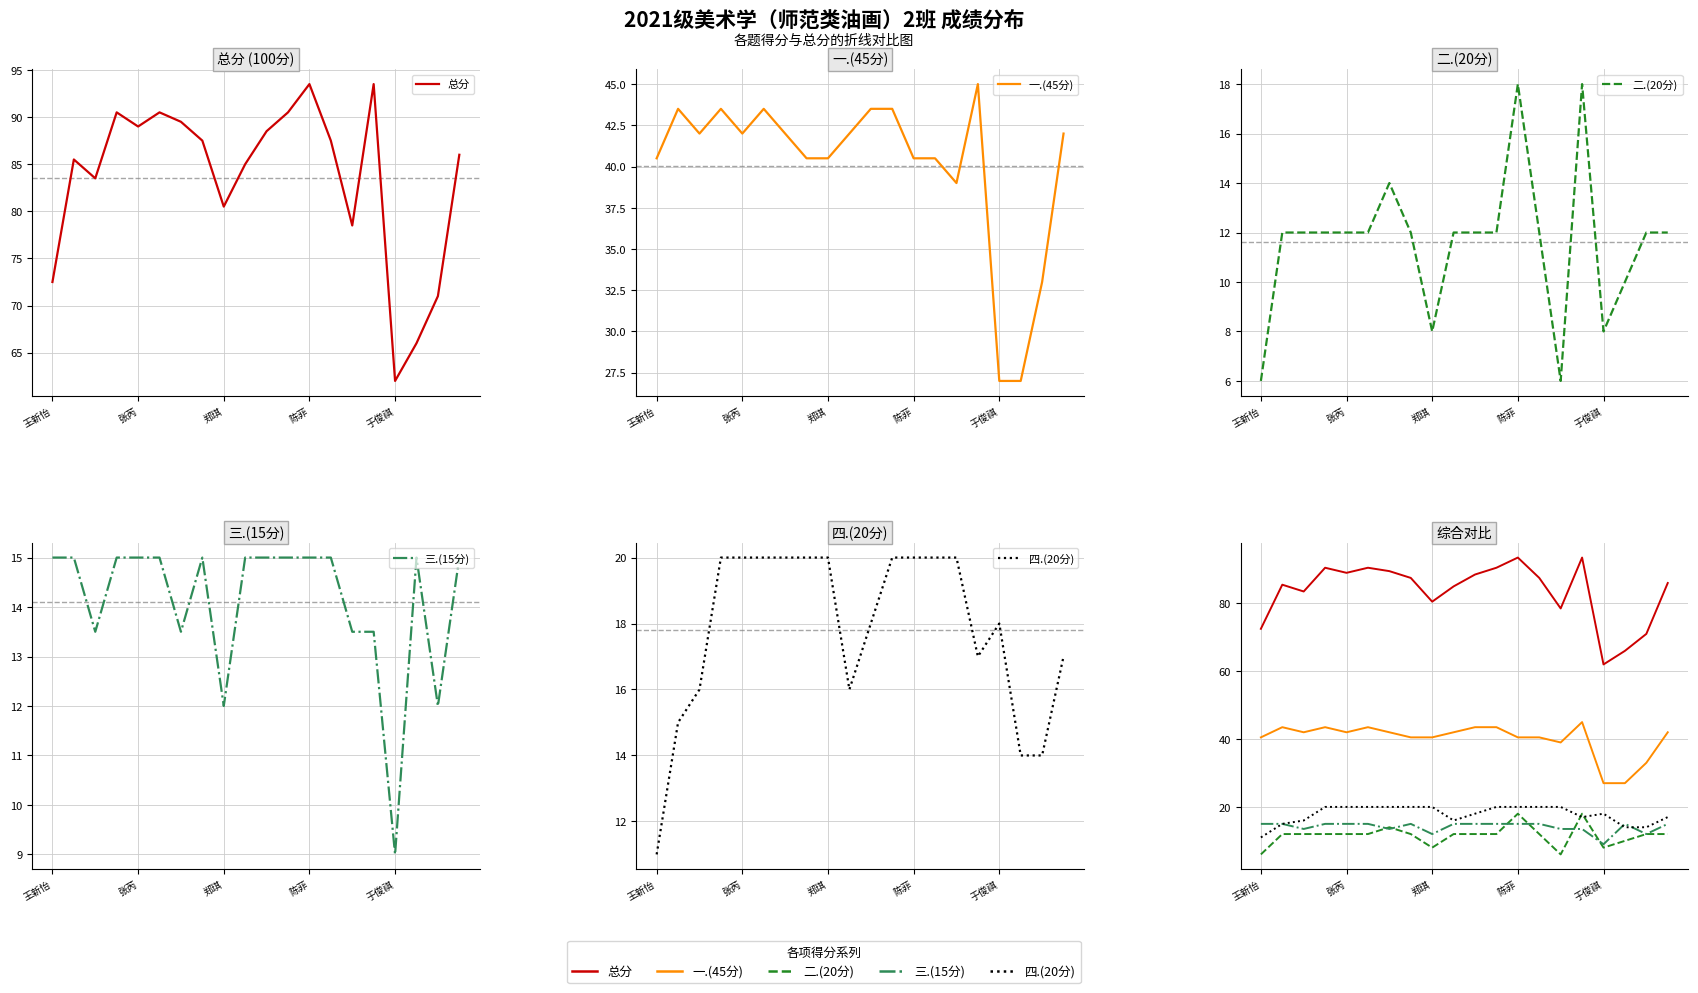

Is it true that 二.(20分) equals 5.5 at 18?

False